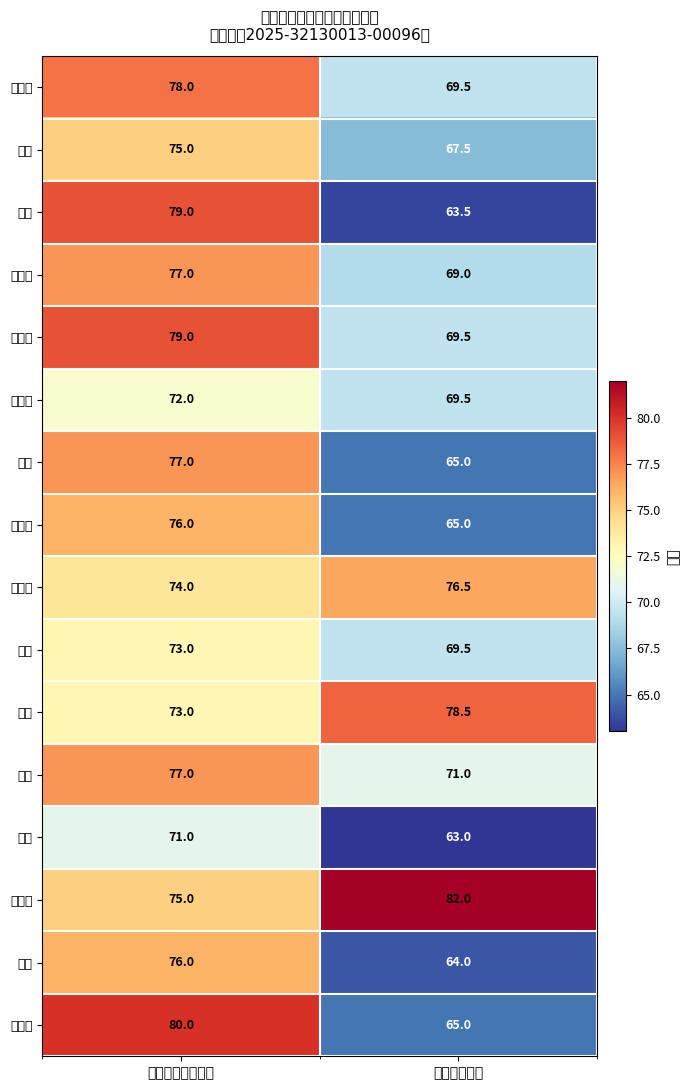

At which category does the chart reach its peak across all series?

技能考核成绩